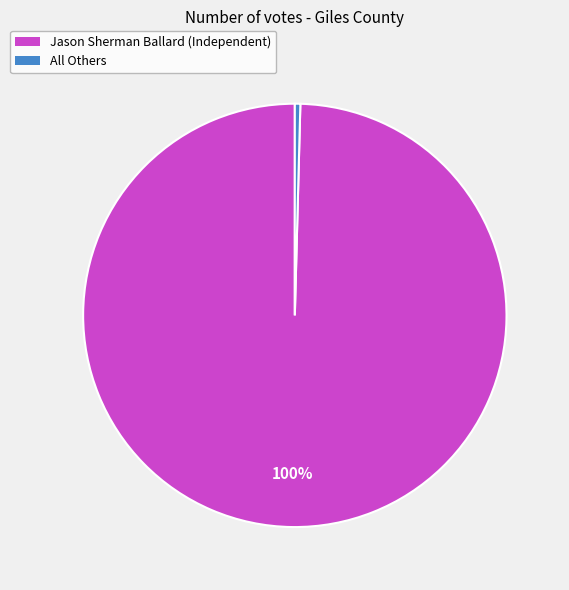

Rank the categories by value from highest to lowest.

Jason Sherman Ballard (Independent), All Others